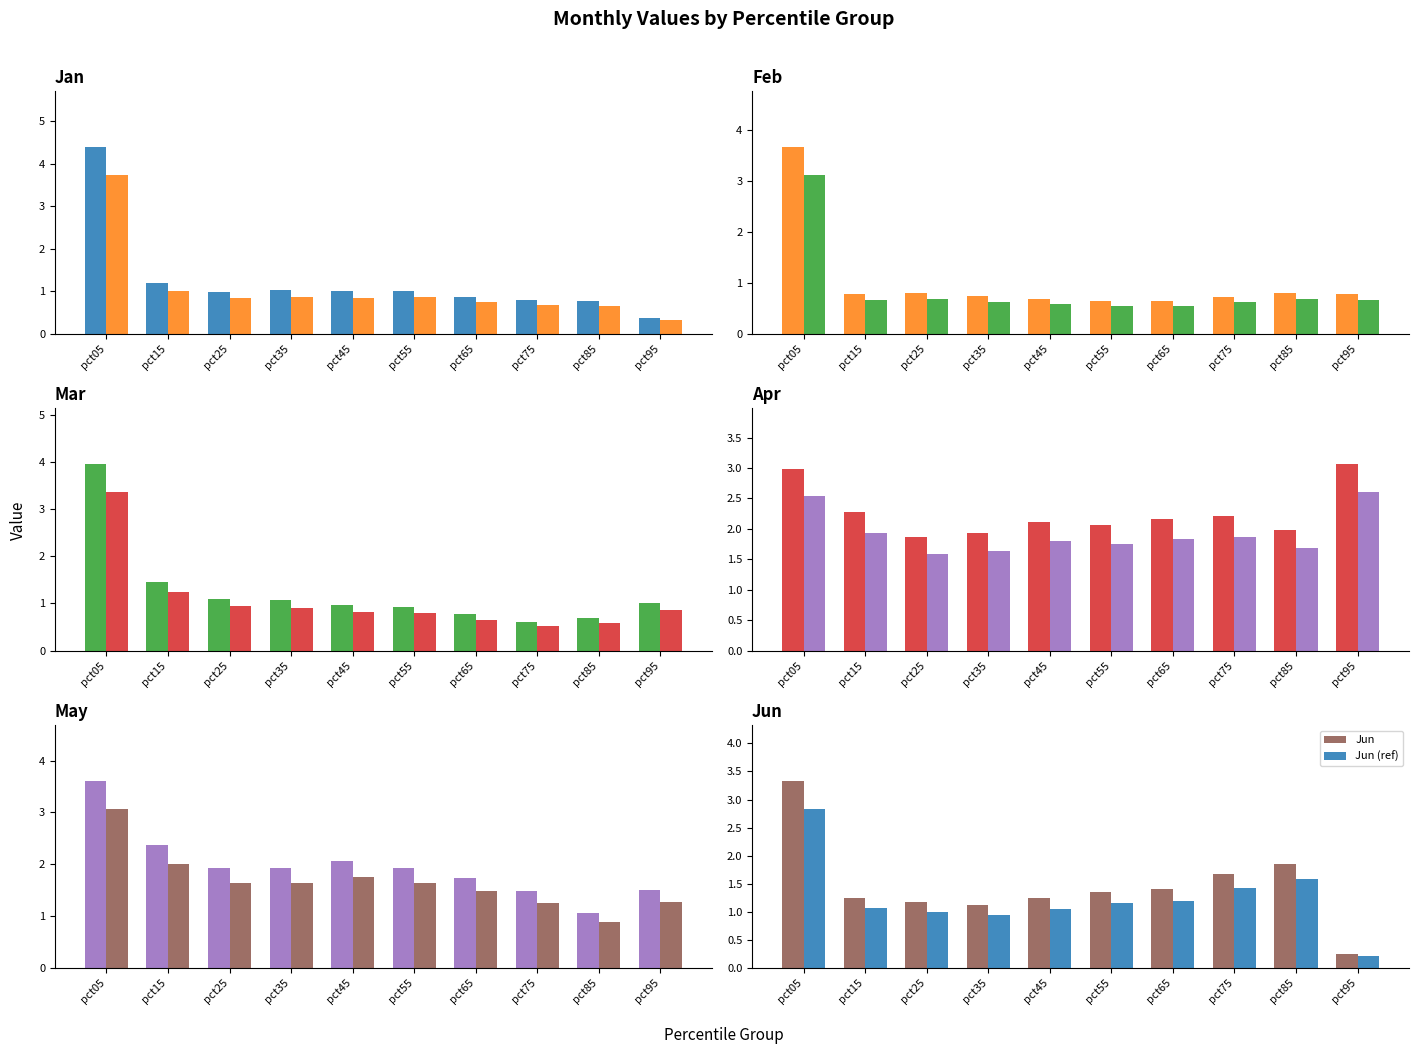

Are the bars horizontal?

No